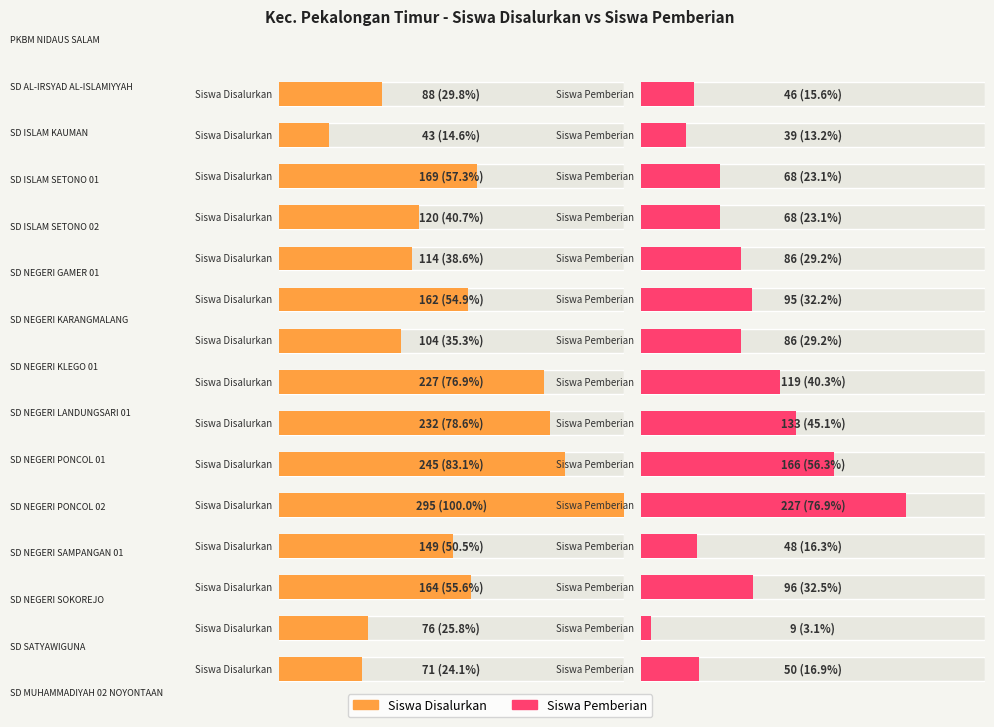

How many bars are there in total?

30